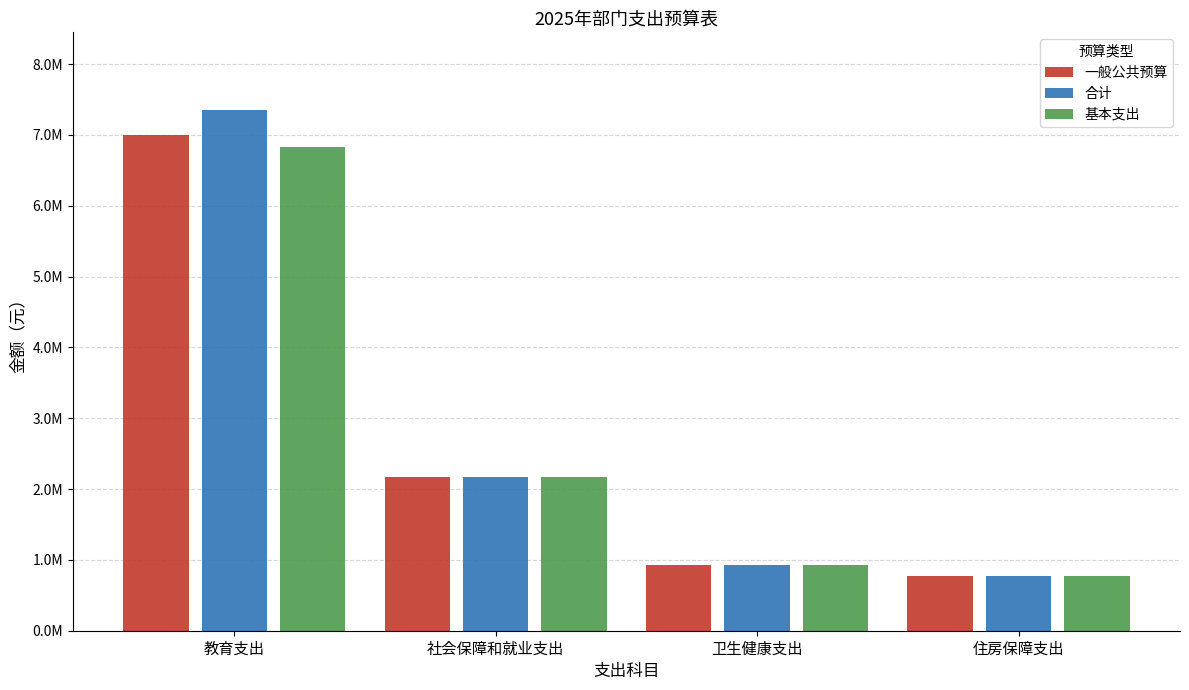

What is the difference between the second highest and second lowest values in the 合计 series?

1234984.5